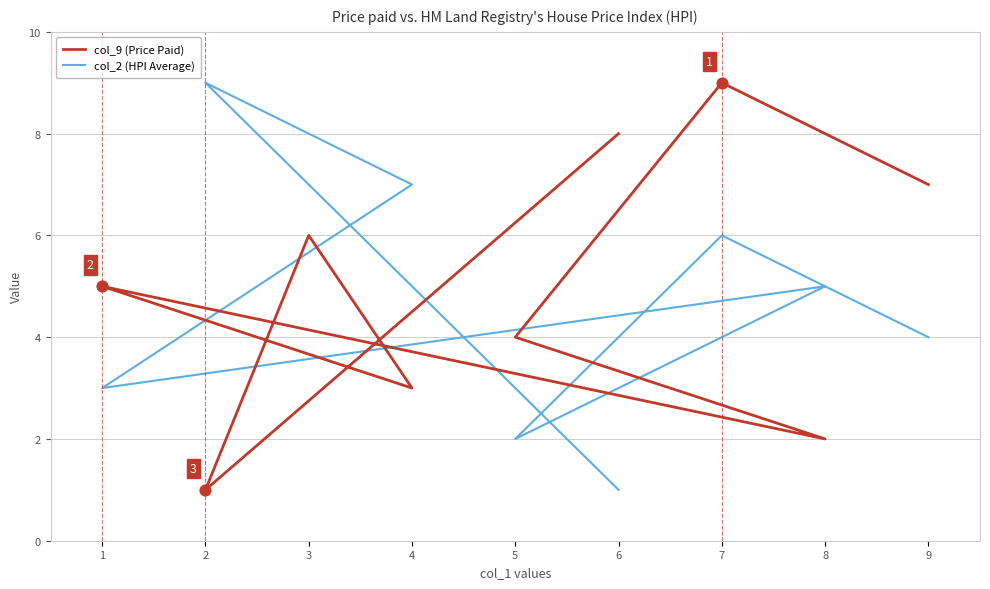

What is the total value across all series at 1?

8